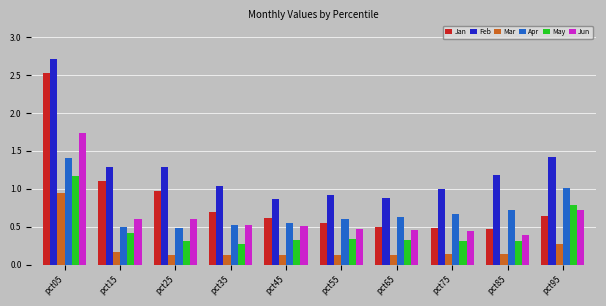

What is the sum of the Jan values at pct25 and pct95?

1.6